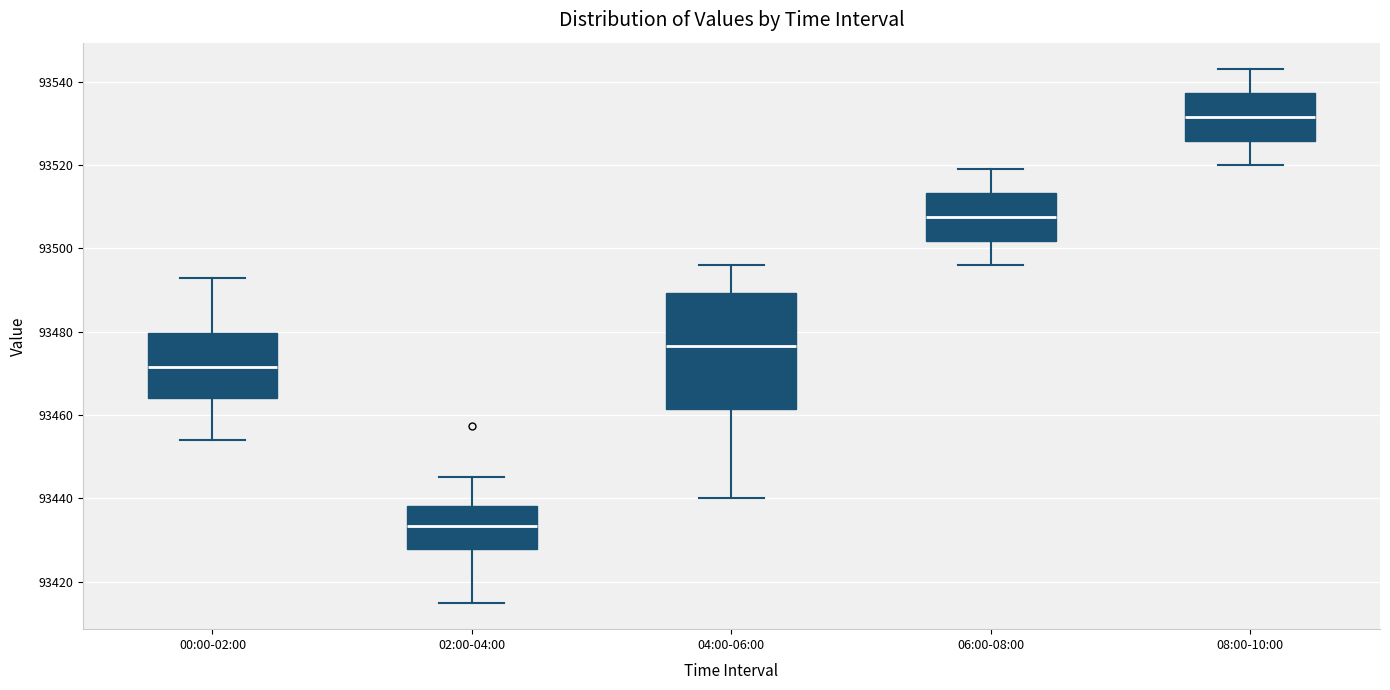

Reading left to right, transcribe this box plot: for each box, give where its median line is, the range the box spans, and where its two whiskers end, as read against the y-axis. The values are not printed on the chart, so give them approximately, as read against the axis.

00:00-02:00: median 93472, box 93464 to 93480, whiskers 93454 to 93492
02:00-04:00: median 93434, box 93428 to 93438, whiskers 93416 to 93446
04:00-06:00: median 93476, box 93462 to 93490, whiskers 93440 to 93496
06:00-08:00: median 93508, box 93502 to 93514, whiskers 93496 to 93520
08:00-10:00: median 93532, box 93526 to 93538, whiskers 93520 to 93544